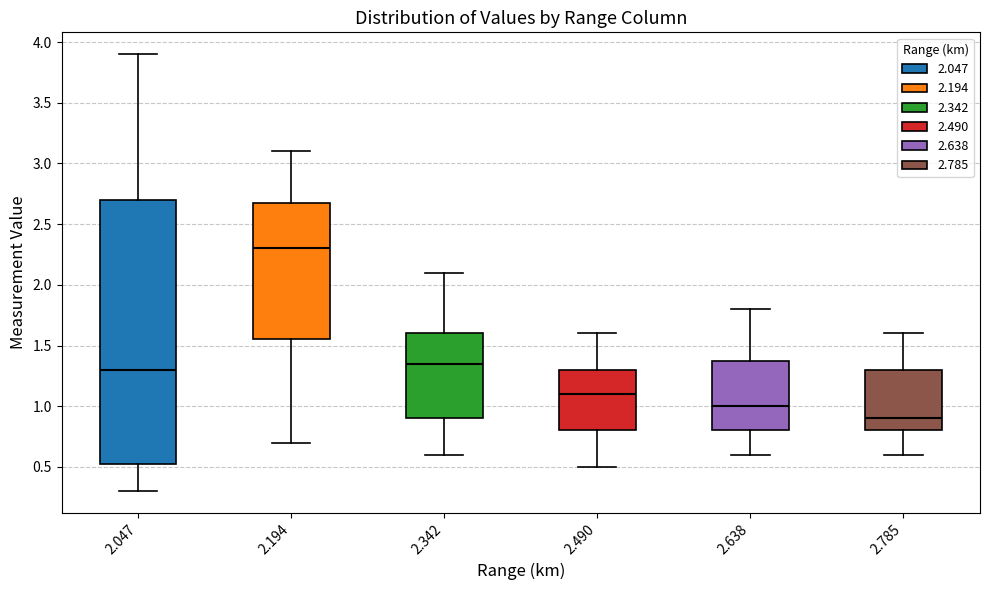

Where is the lower edge of the box at x = 2.785 on the y-axis? The values are not printed on the chart, so give them approximately, as read against the axis.

0.80